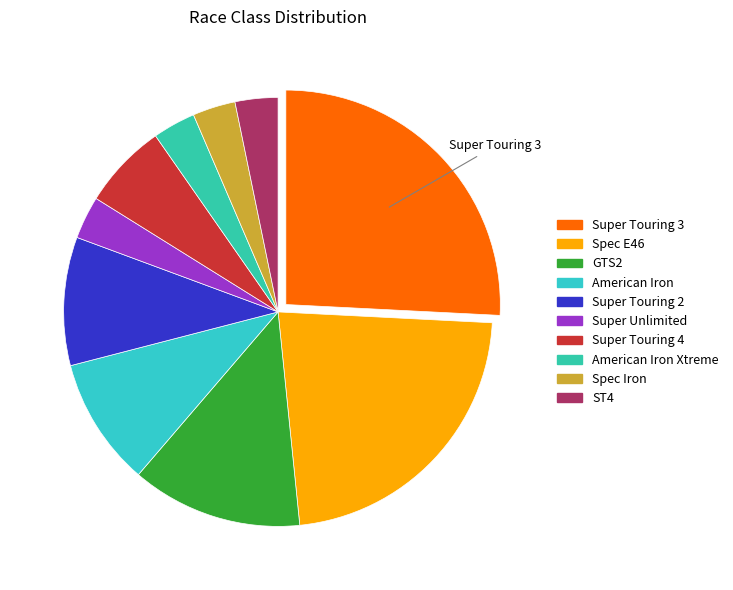

How many slices are in this pie chart?

10